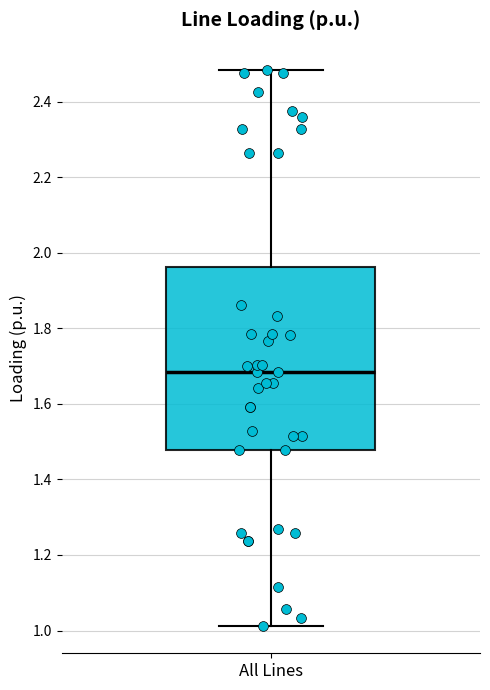

Transcribe this box plot: give where the median line is, the range the box spans, and where the two whiskers end, as read against the y-axis. The values are not printed on the chart, so give them approximately, as read against the axis.

median 1.68, box 1.48 to 1.96, whiskers 1.02 to 2.48